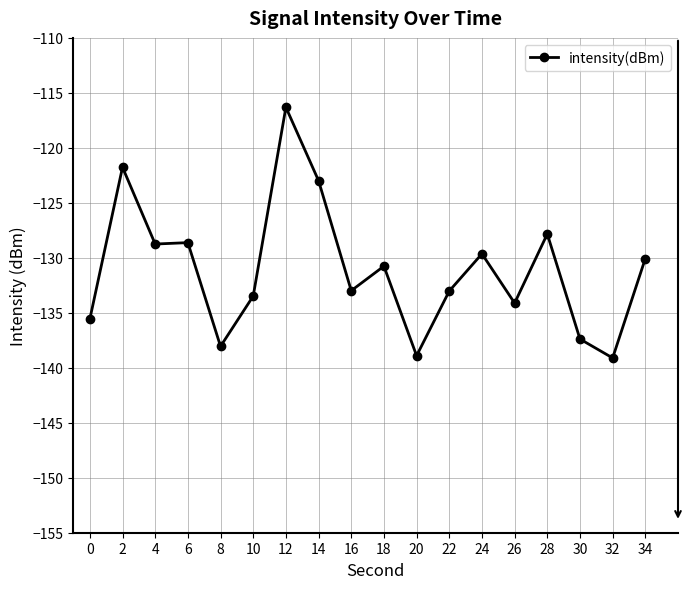

What is the greatest value displayed?

-116.3